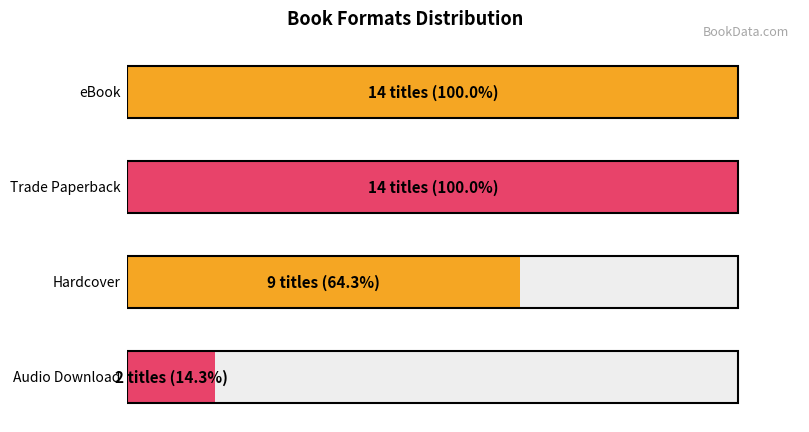

Reading left to right, what are all the values shown in this chart?

eBook=14	Trade Paperback=14	Hardcover=9	Audio Download=2